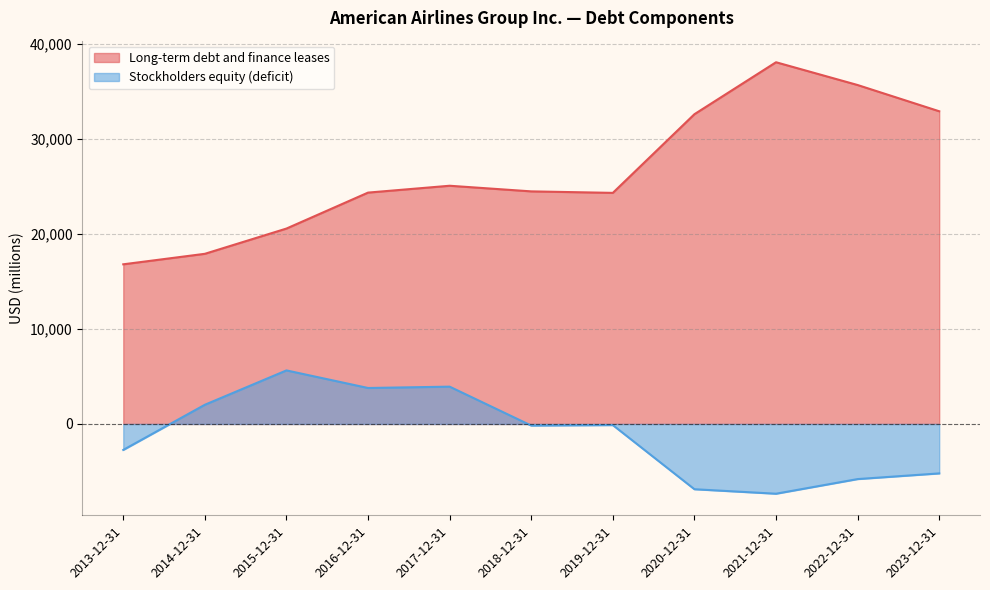

True or false: Long-term debt and finance leases and Stockholders equity (deficit) intersect in this chart.

False